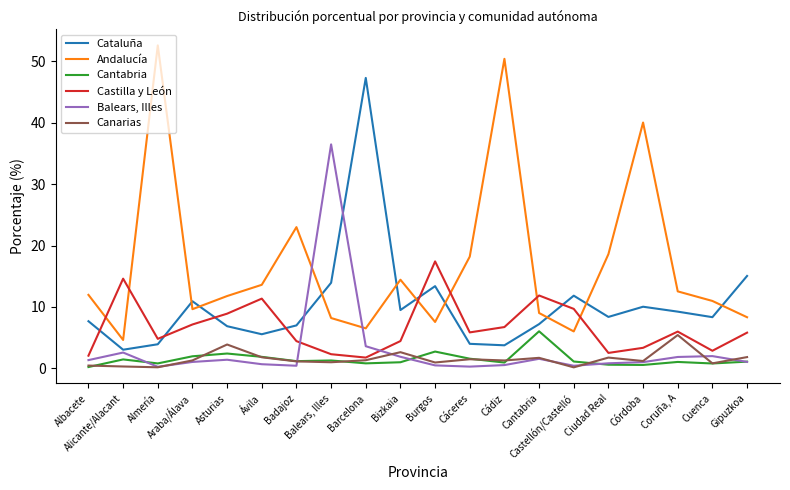

Which series changed the most between Badajoz and Coruña, A?

Andalucía